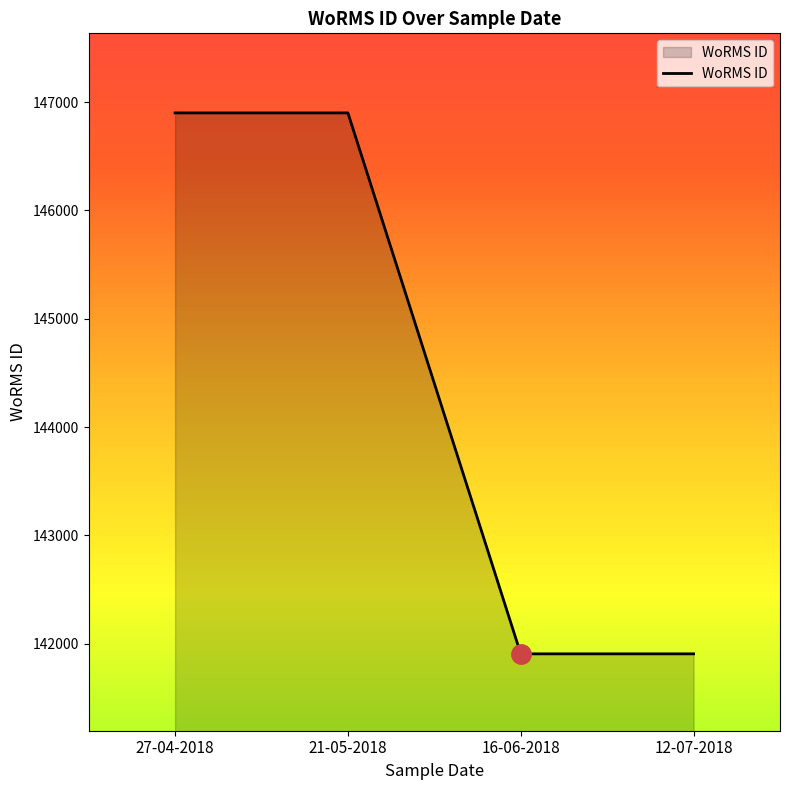

What is the average value?

144404